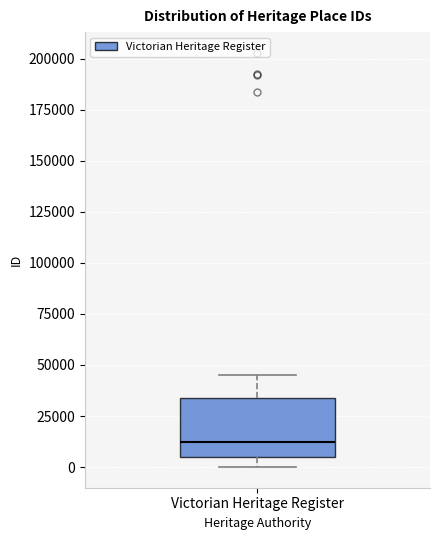

Transcribe this box plot: give where the median line is, the range the box spans, and where the two whiskers end, as read against the y-axis. The values are not printed on the chart, so give them approximately, as read against the axis.

median 10000, box 5000 to 35000, whiskers 0 to 45000